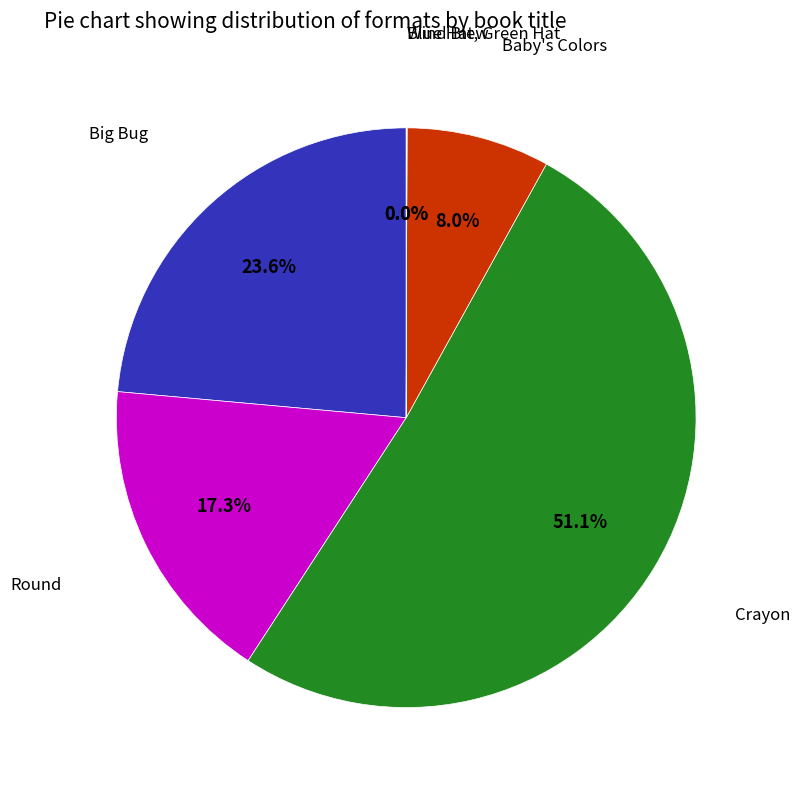

Is there a majority slice in this chart?

Yes